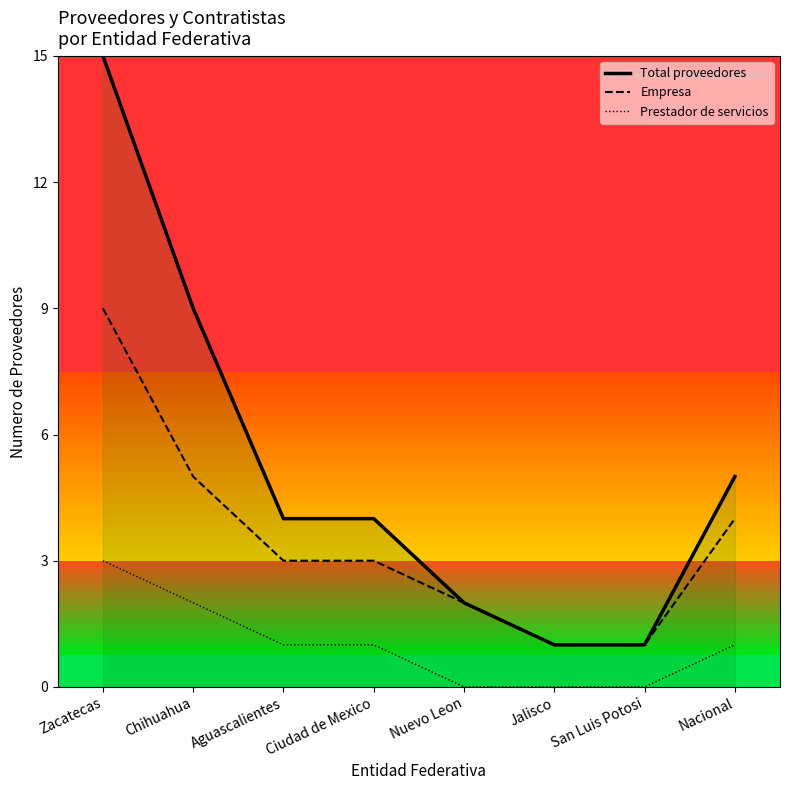

What is the highest value of the Prestador de servicios series?

3